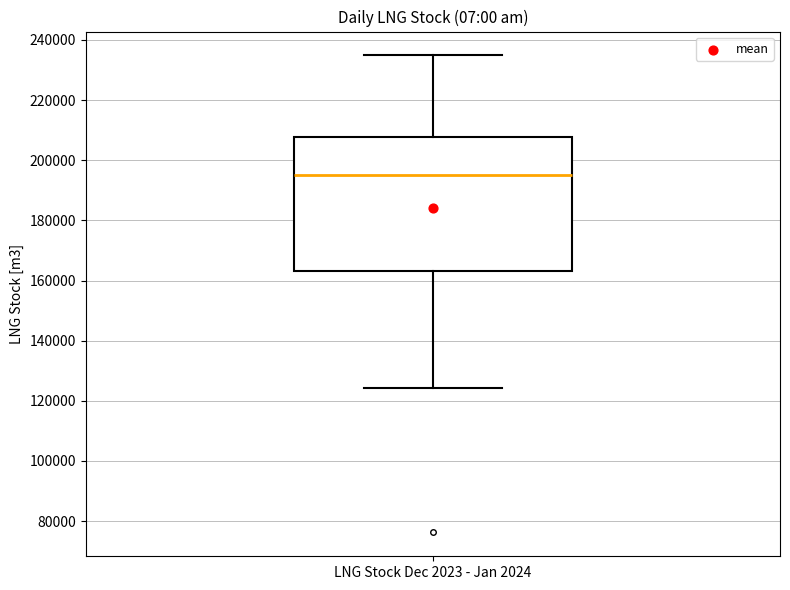

Read this box plot against the y-axis: the position of the median line, the range covered by the box, and the ends of both whiskers. The values are not printed on the chart, so give them approximately, as read against the axis.

median 196000, box 164000 to 208000, whiskers 124000 to 234000